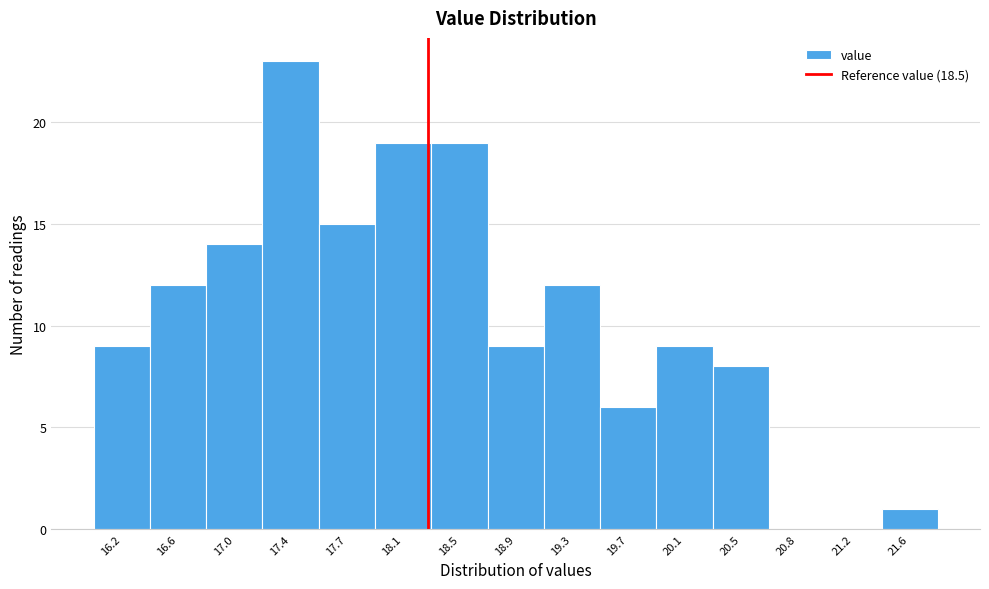

Reading left to right, list all the values displayed in this chart.

16.2=9	16.6=12	17.0=14	17.4=23	17.7=15	18.1=19	18.5=19	18.9=9	19.3=12	19.7=6	20.1=9	20.5=8	20.8=0	21.2=0	21.6=1